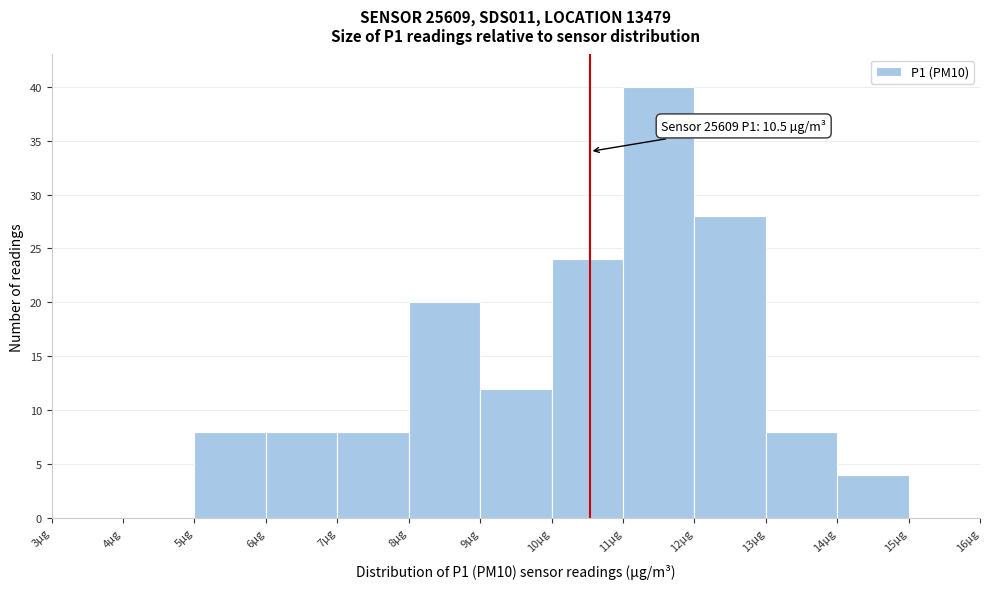

Over which range of the x-axis is the bar tallest?

11 to 12